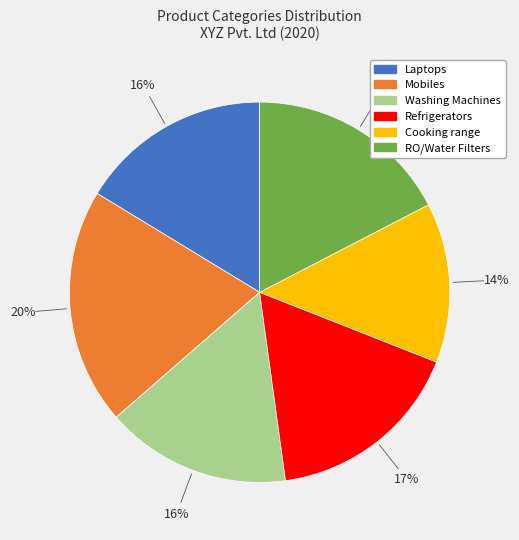

Does Refrigerators account for over 50% of the chart?

No